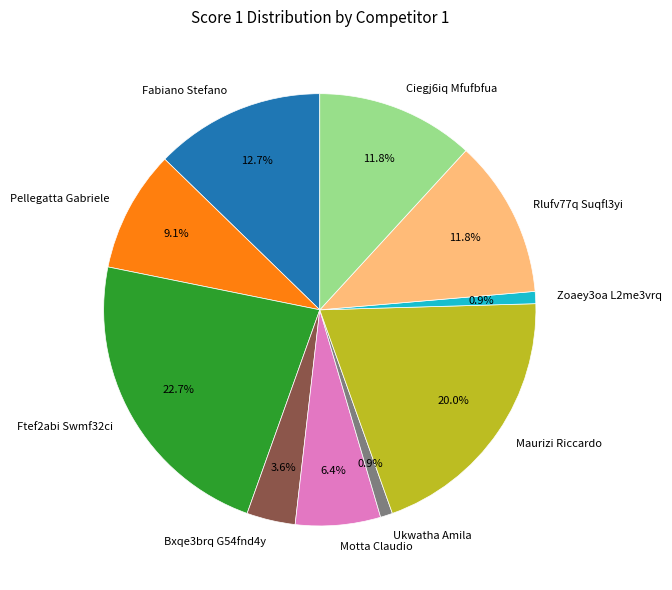

Is Ciegj6iq Mfufbfua the majority of the pie?

No